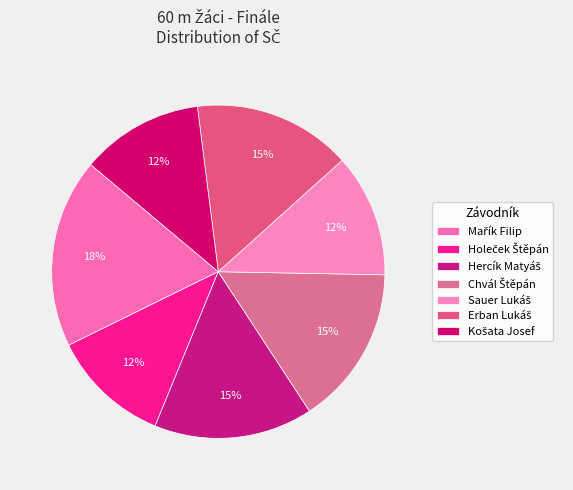

Is Sauer Lukáš the majority of the pie?

No